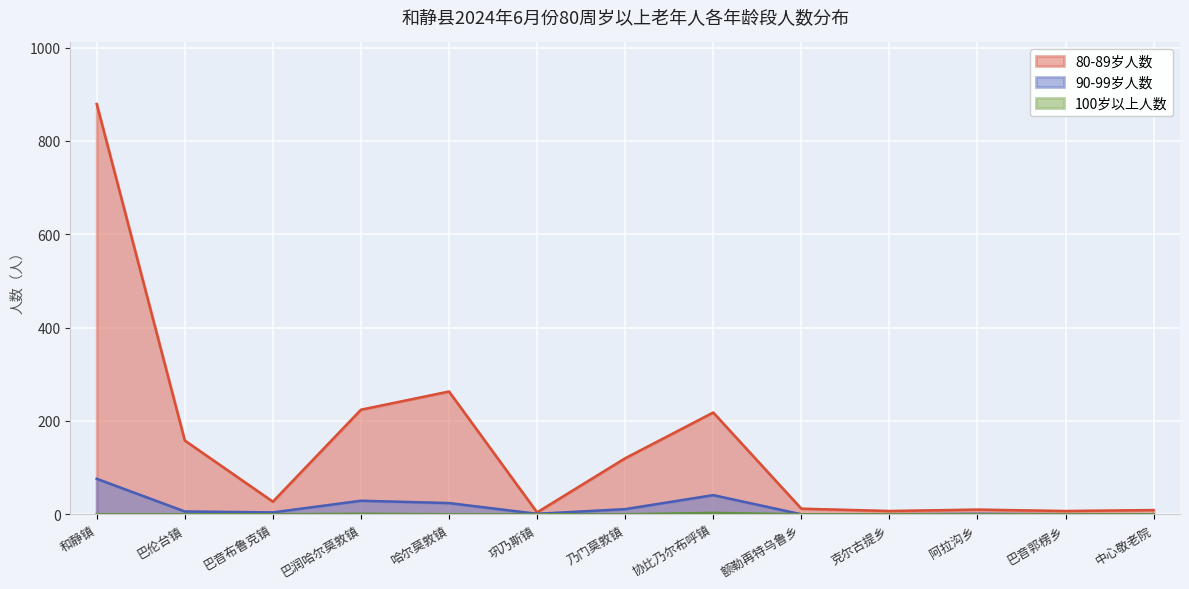

What is the total value across all series at 额勒再特乌鲁乡?

12